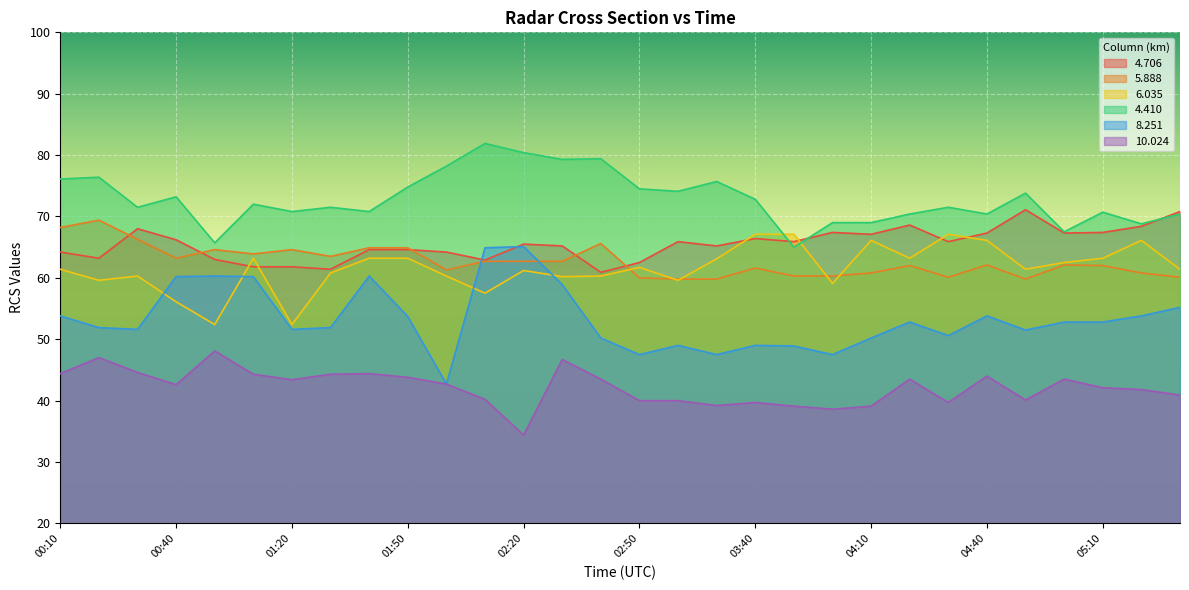

Is the value of 8.251 at 00:20 greater than the value of 4.410 at 01:00?

No